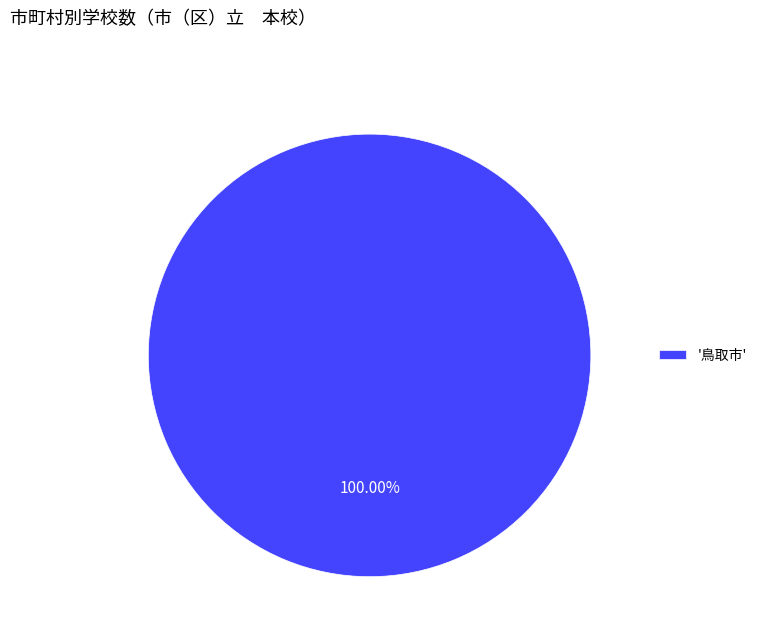

Is there a majority slice in this chart?

Yes